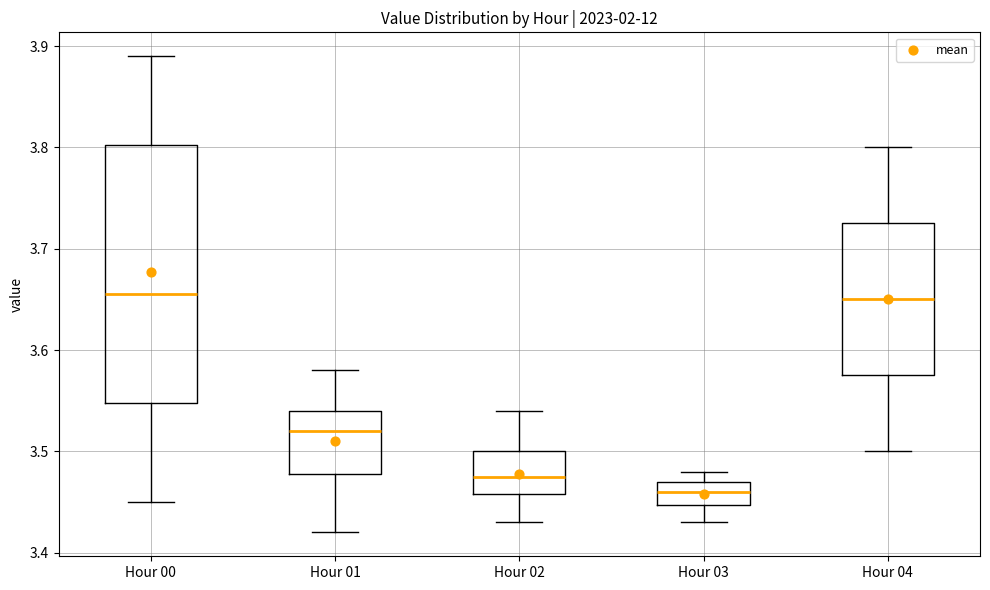

Where does the median line of the box for Hour 01 sit on the y-axis? The values are not printed on the chart, so give them approximately, as read against the axis.

3.52